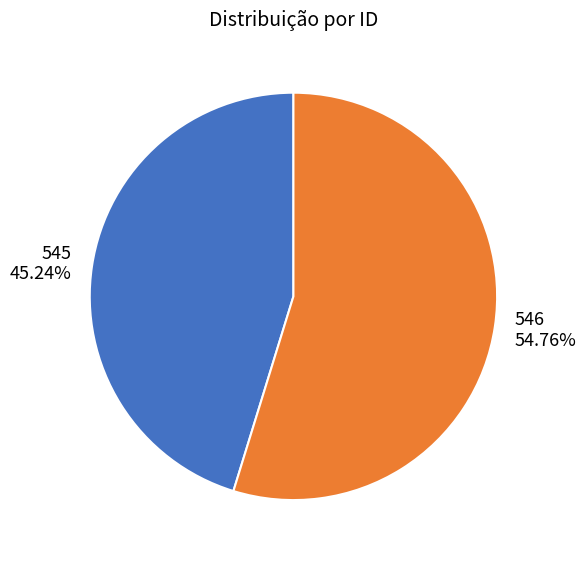

Is there a majority slice in this chart?

Yes